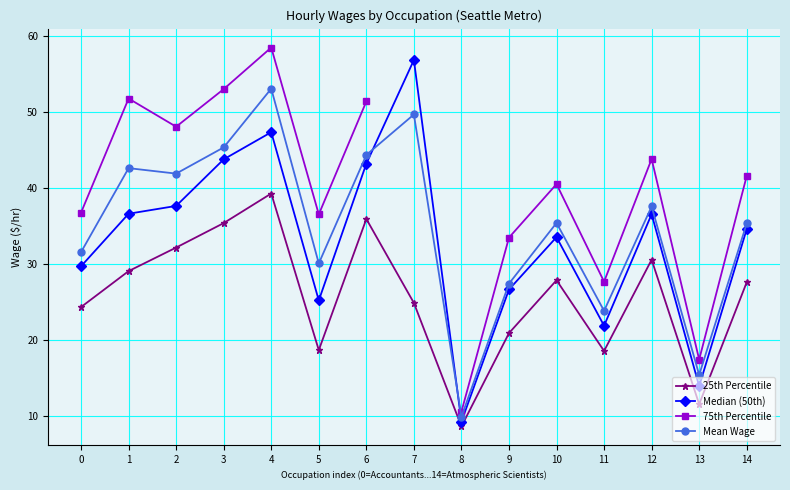

True or false: Median (50th) and 25th Percentile cross at least once.

False